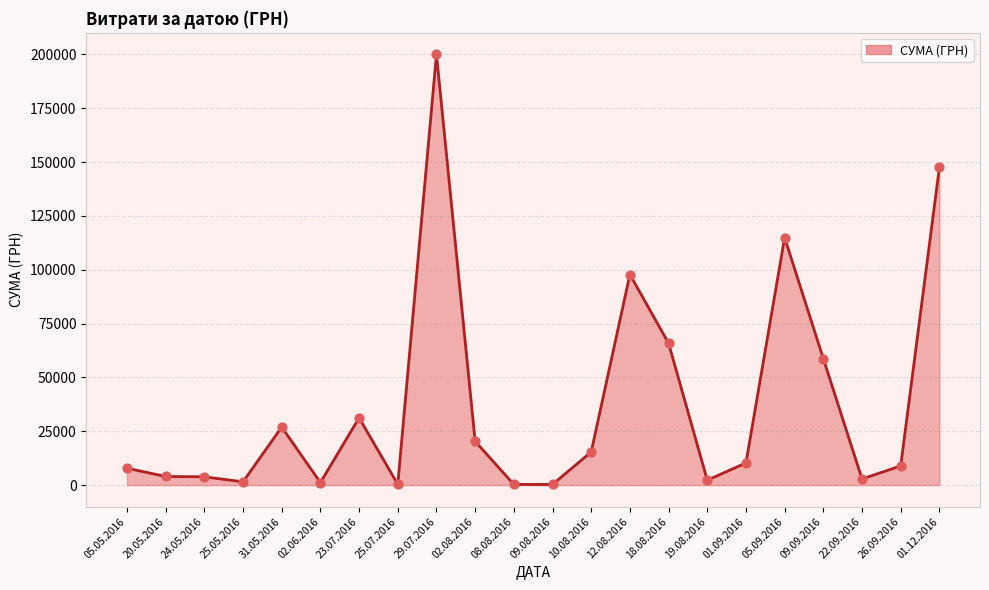

Which has a higher value, 26.09.2016 or 12.08.2016?

12.08.2016